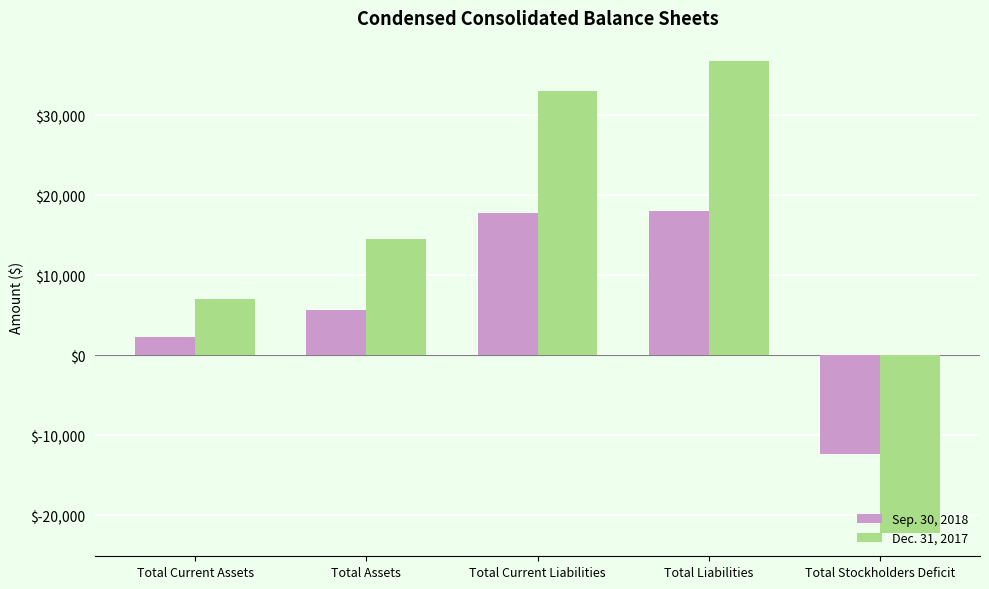

At which category is the sum across all series the highest?

Total Liabilities